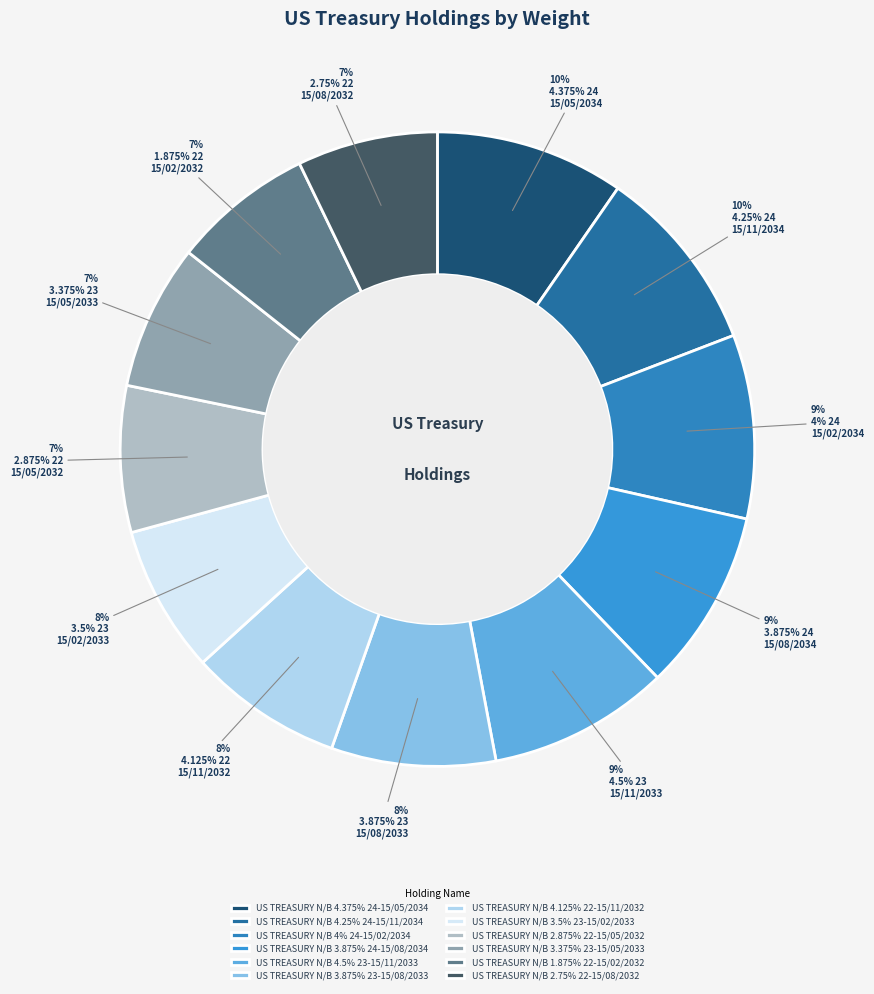

How many segments does this pie chart have?

12